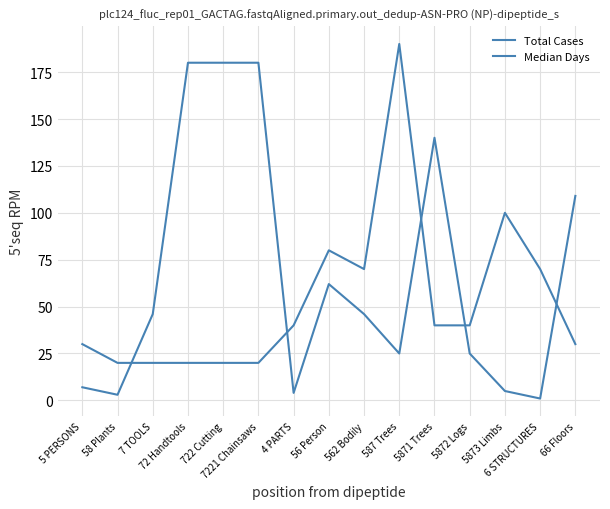

Where is Median Days nearest to the value 90?

66 Floors